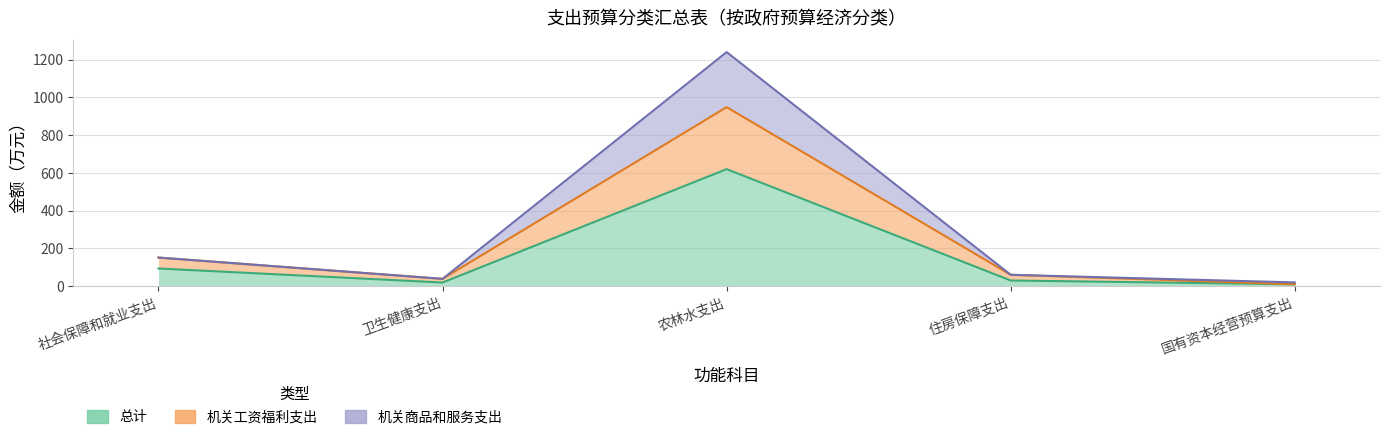

The value of 机关工资福利支出 at 农林水支出 is 261.3. True or false?

False